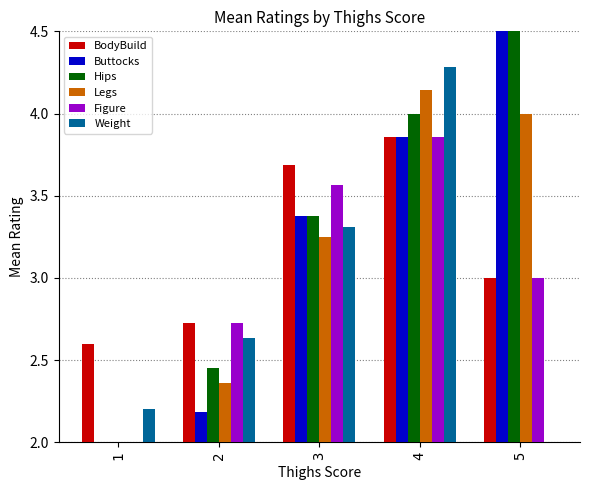

How many bars are there in total?

30